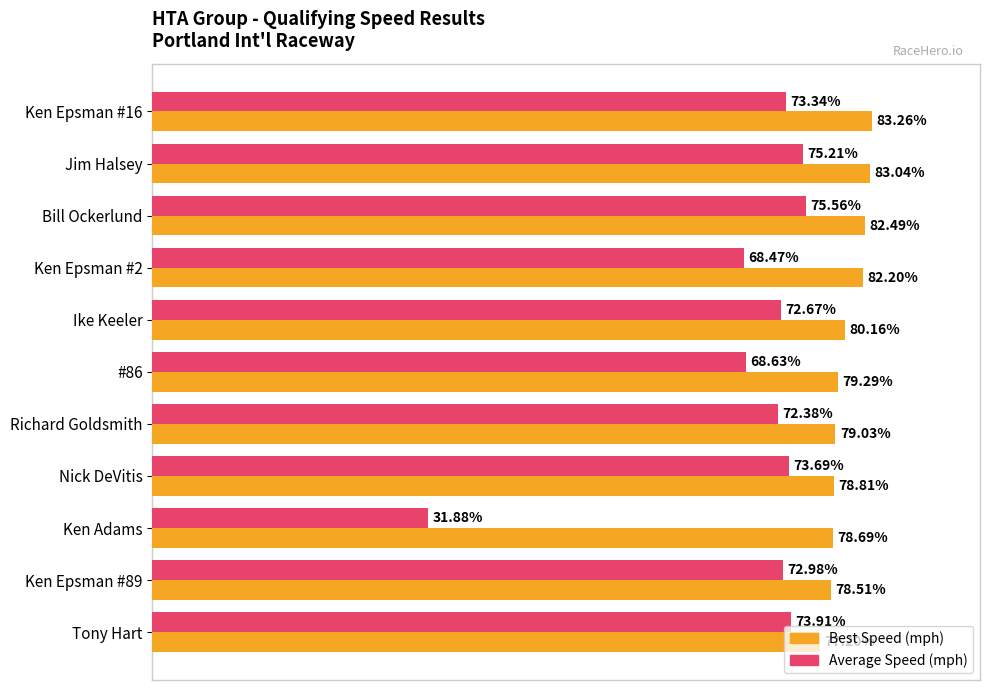

At which category is the sum across all series the highest?

Jim Halsey